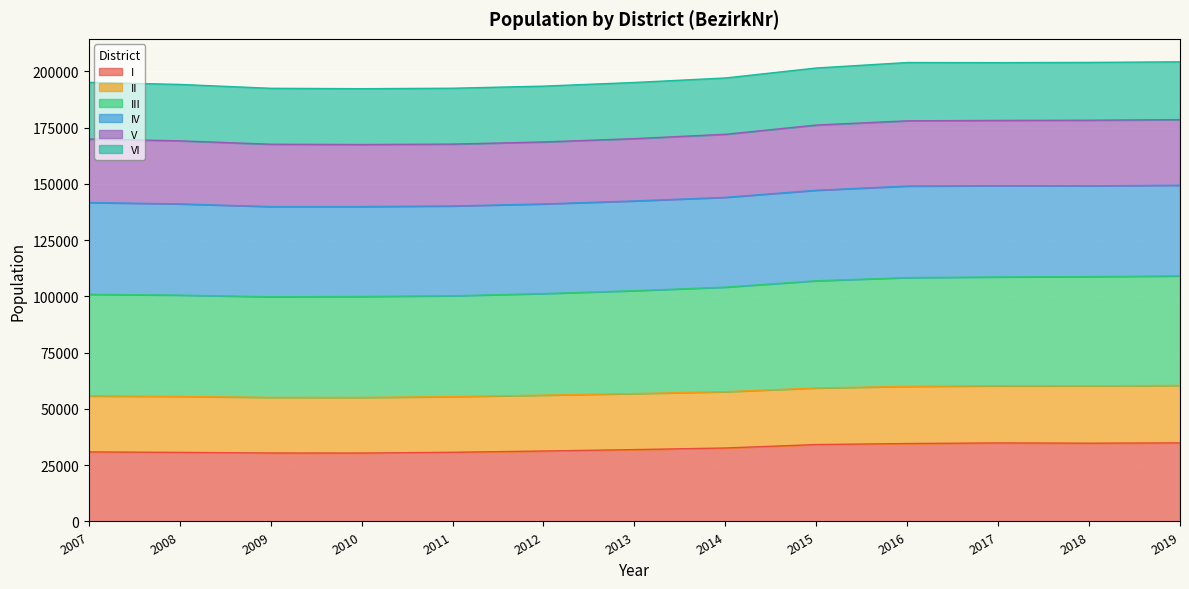

At which category is the sum across all series the highest?

2019